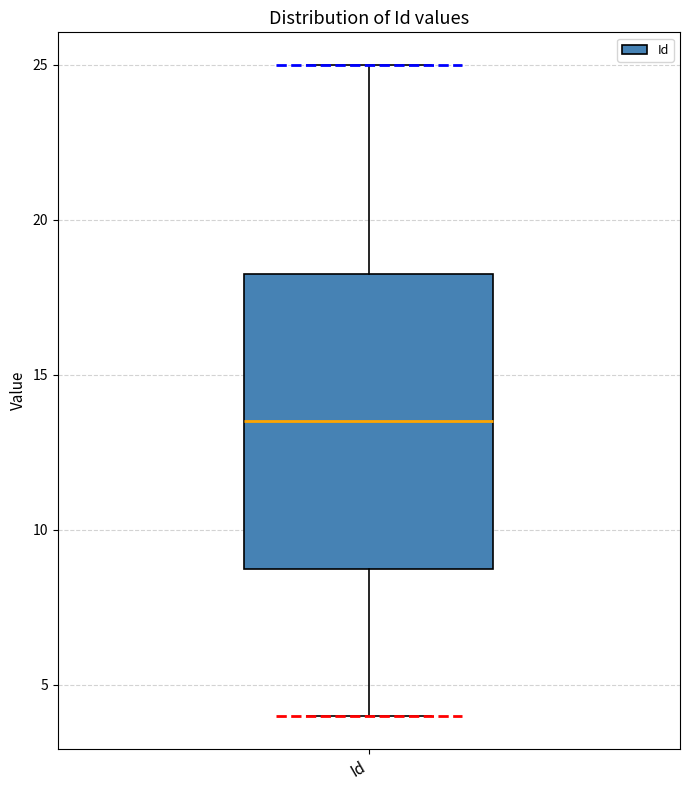

Read this box plot against the y-axis: the position of the median line, the range covered by the box, and the ends of both whiskers. The values are not printed on the chart, so give them approximately, as read against the axis.

median 13.5, box 9.0 to 18.5, whiskers 4.0 to 25.0